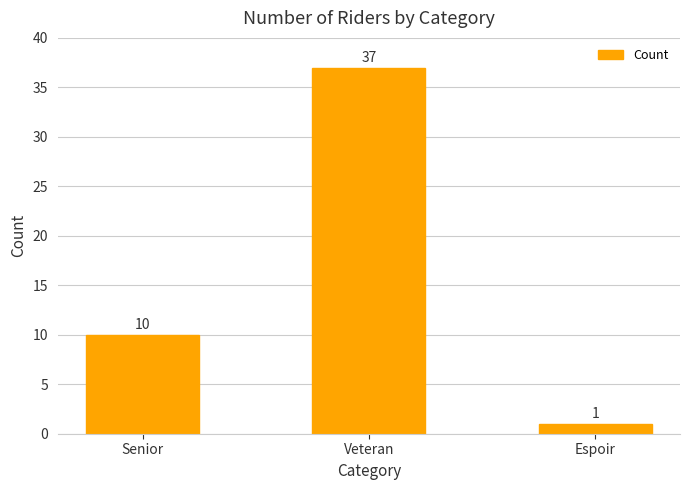

What position from the right is Espoir?

1